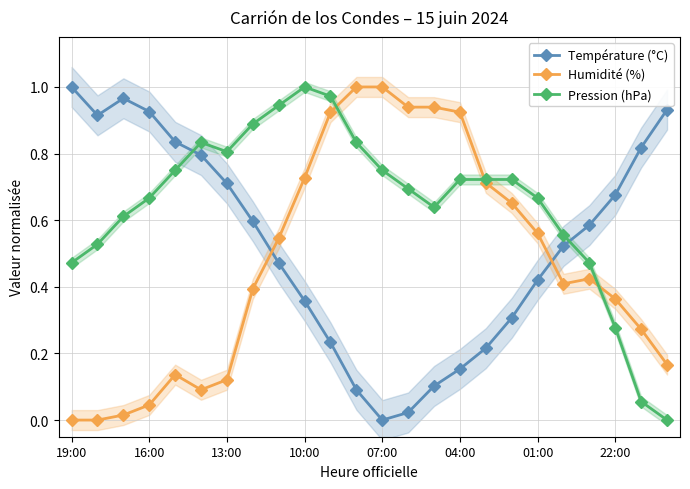

Which category has the highest value in the Pression (hPa) series?

10:00